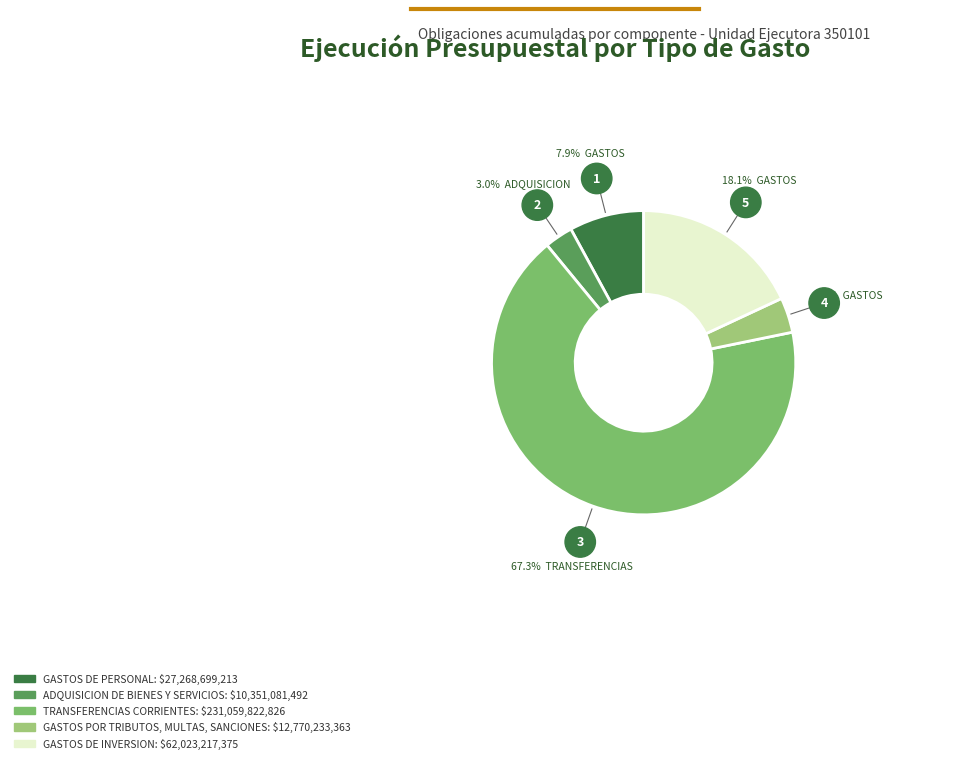

Is there a majority slice in this chart?

Yes